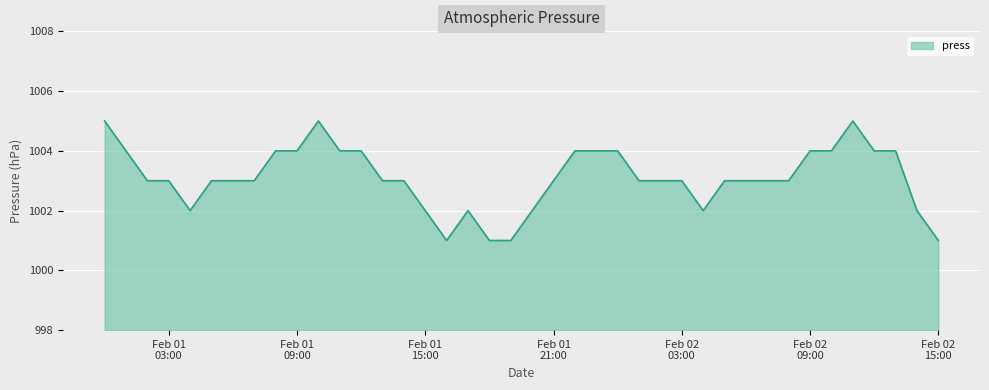

What is the difference between the maximum and minimum values?

4